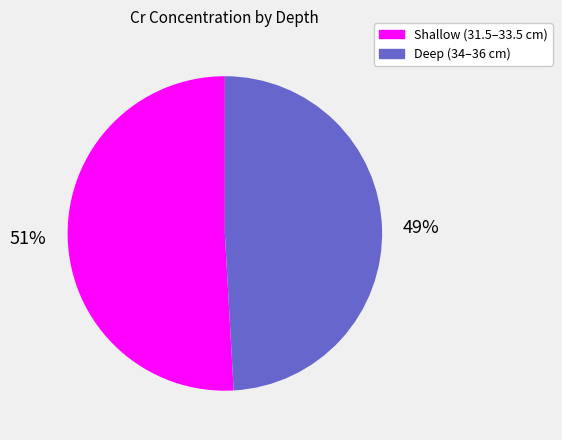

To the nearest percent, what is the average slice percentage?

50%